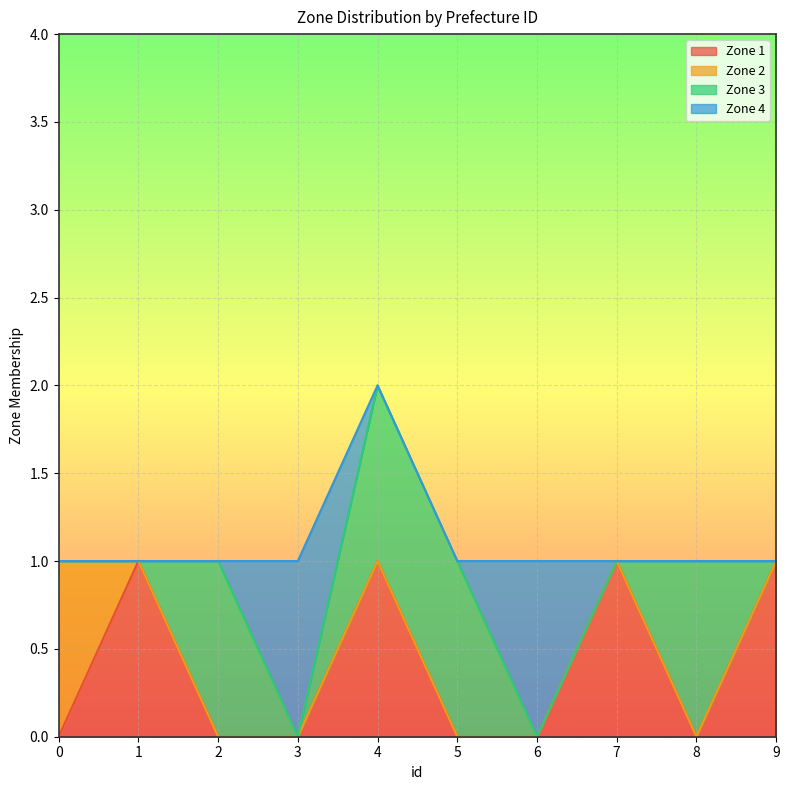

How many lines are shown in the chart?

4